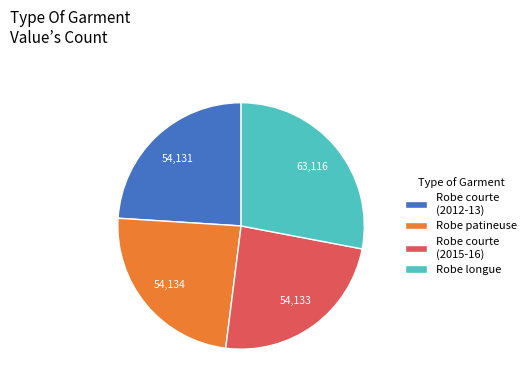

Combined, do Robe longue and Robe courte (2012-13) account for over 50%?

Yes